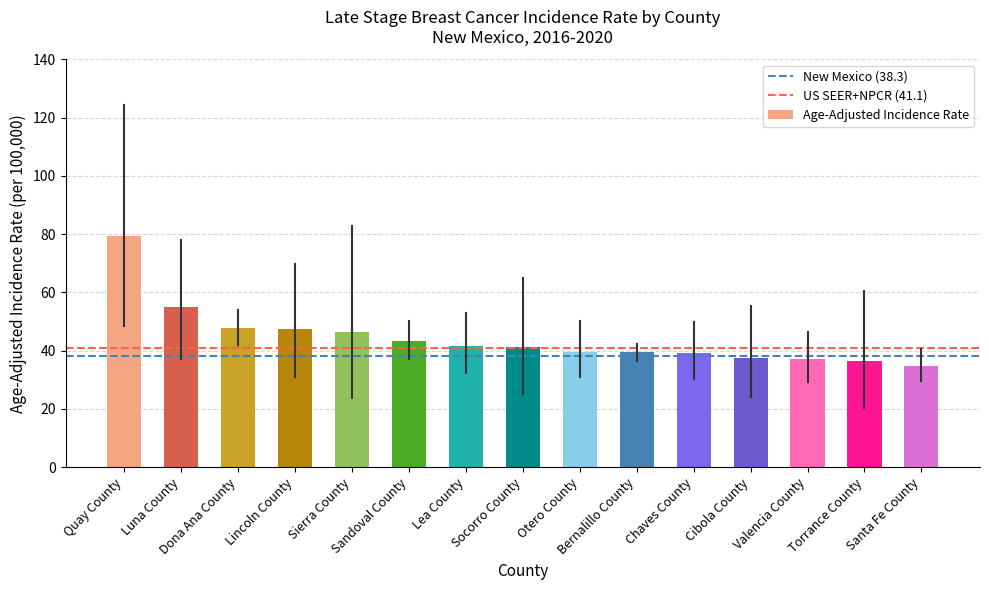

What is the sum of all values?

666.1